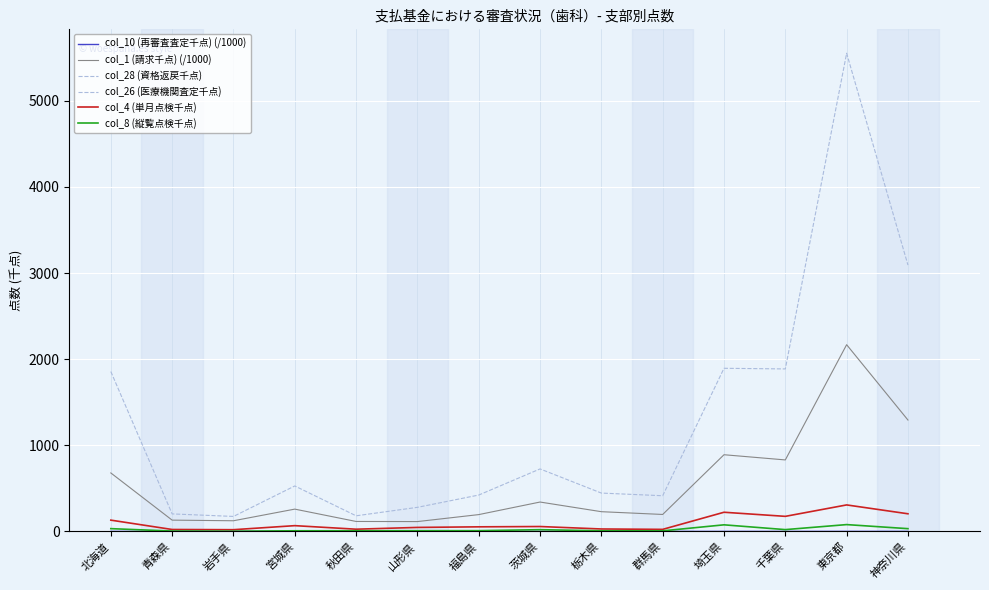

Is this an area chart (filled region under the line)?

No